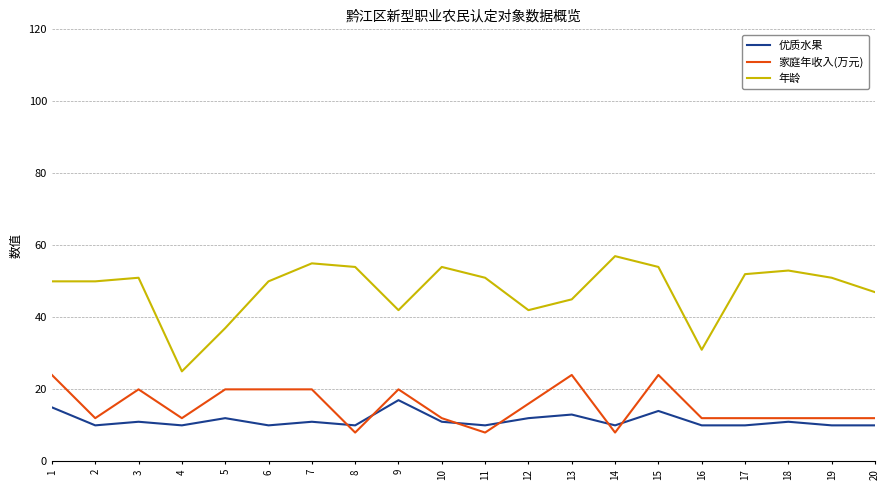

Does the chart display data point markers on the line(s)?

No